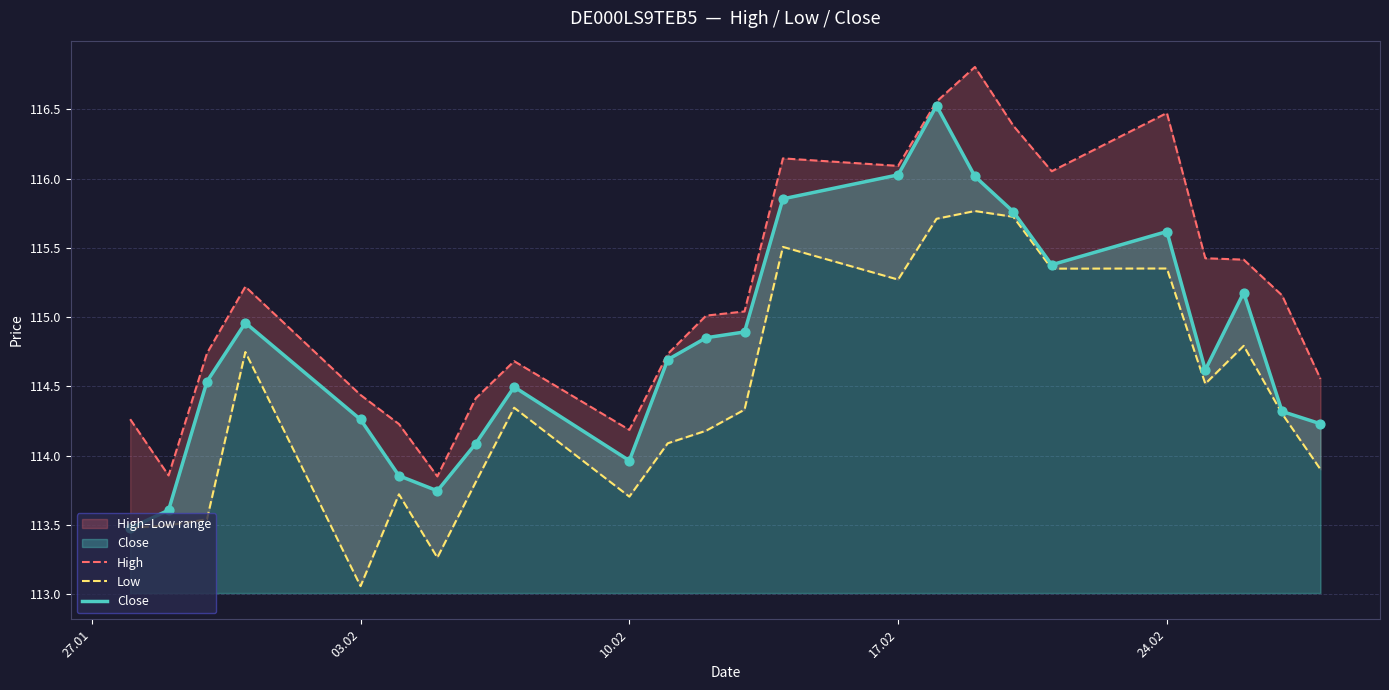

The value of Close at 03.02 is 71.3. True or false?

False